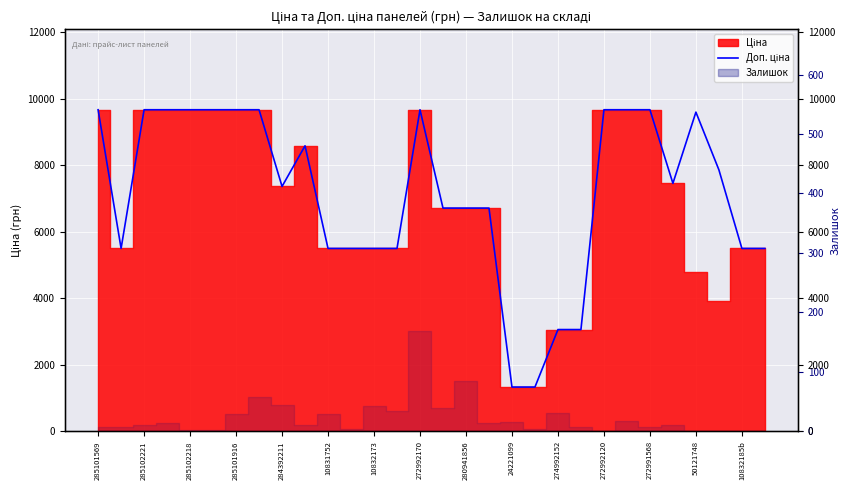

True or false: the data has more than 2 interior local peaks.

True